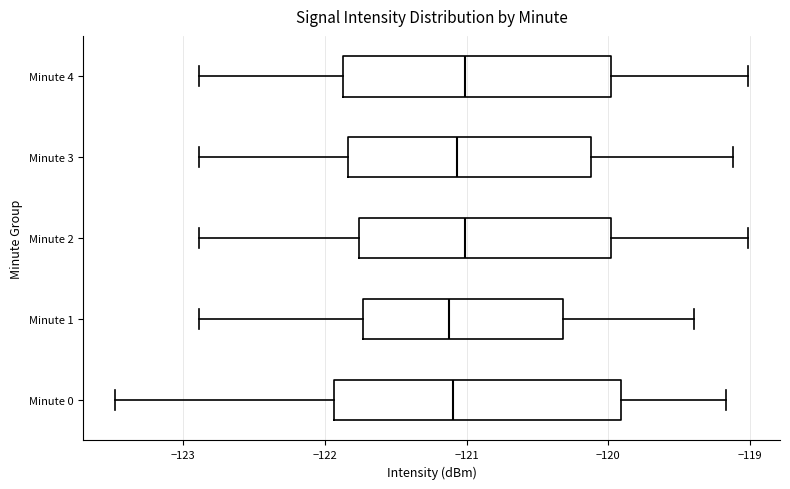

Reading bottom to top, transcribe this box plot: for each box, give where its median line is, the range the box spans, and where its two whiskers end, as read against the x-axis. The values are not printed on the chart, so give them approximately, as read against the axis.

Minute 0: median -121.1, box -121.9 to -119.9, whiskers -123.5 to -119.2
Minute 1: median -121.1, box -121.7 to -120.3, whiskers -122.9 to -119.4
Minute 2: median -121.0, box -121.8 to -120.0, whiskers -122.9 to -119.0
Minute 3: median -121.1, box -121.8 to -120.1, whiskers -122.9 to -119.1
Minute 4: median -121.0, box -121.9 to -120.0, whiskers -122.9 to -119.0